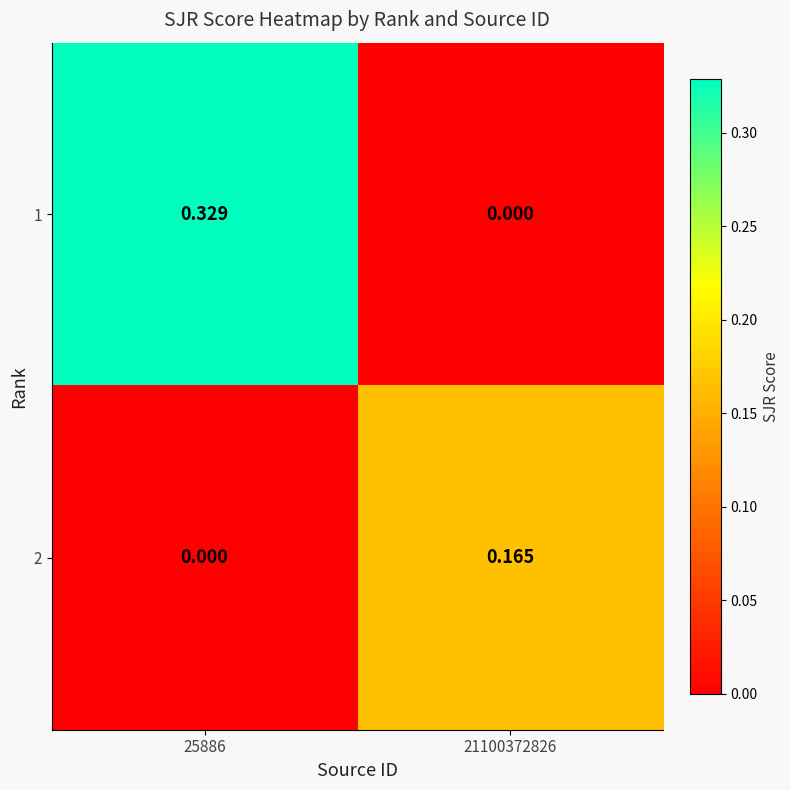

Is the value of 2 at 21100372826 greater than the value of 1 at 25886?

No